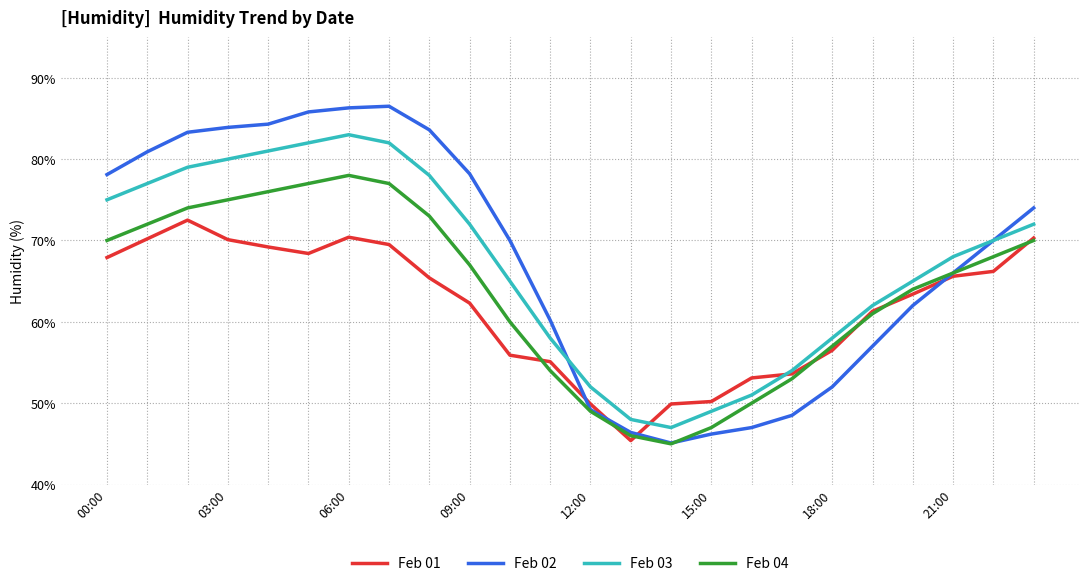

True or false: Feb 04 and Feb 01 intersect in this chart.

True